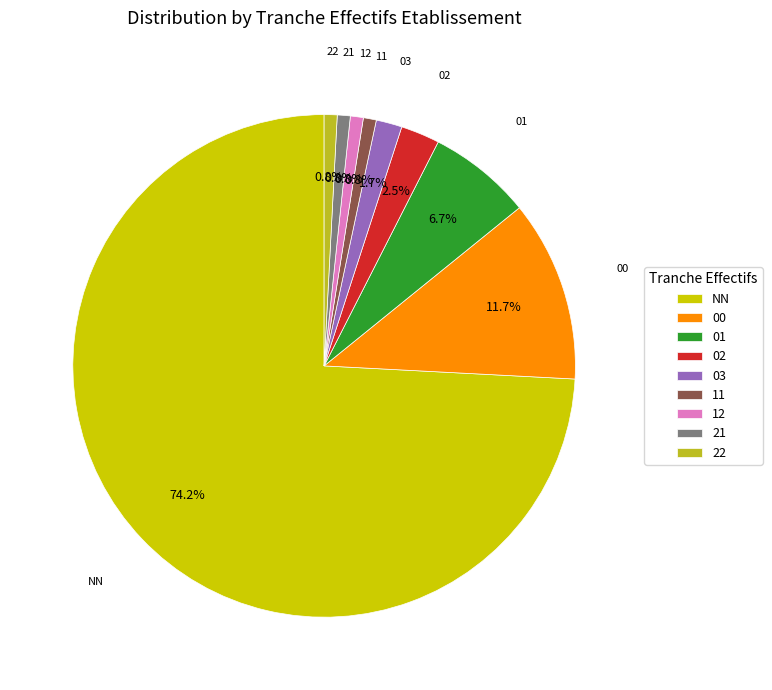

What portion of the pie excludes 22?

99.2%